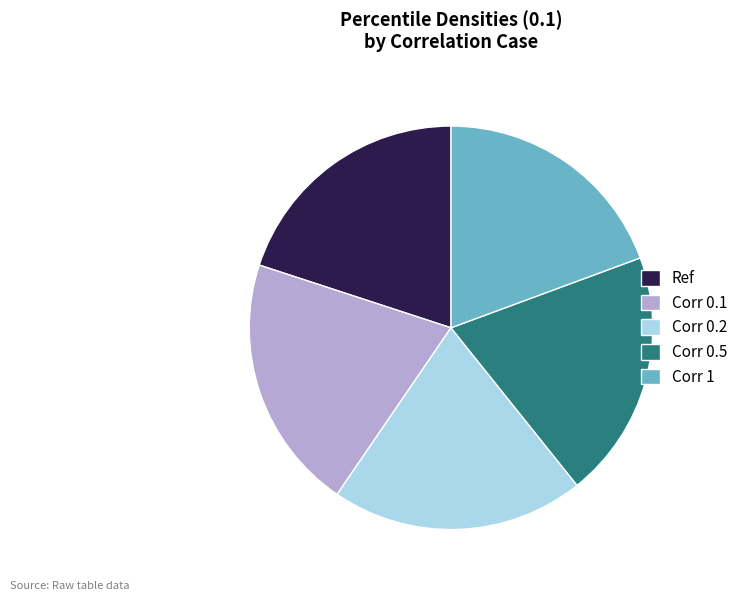

Is Ref the majority of the pie?

No